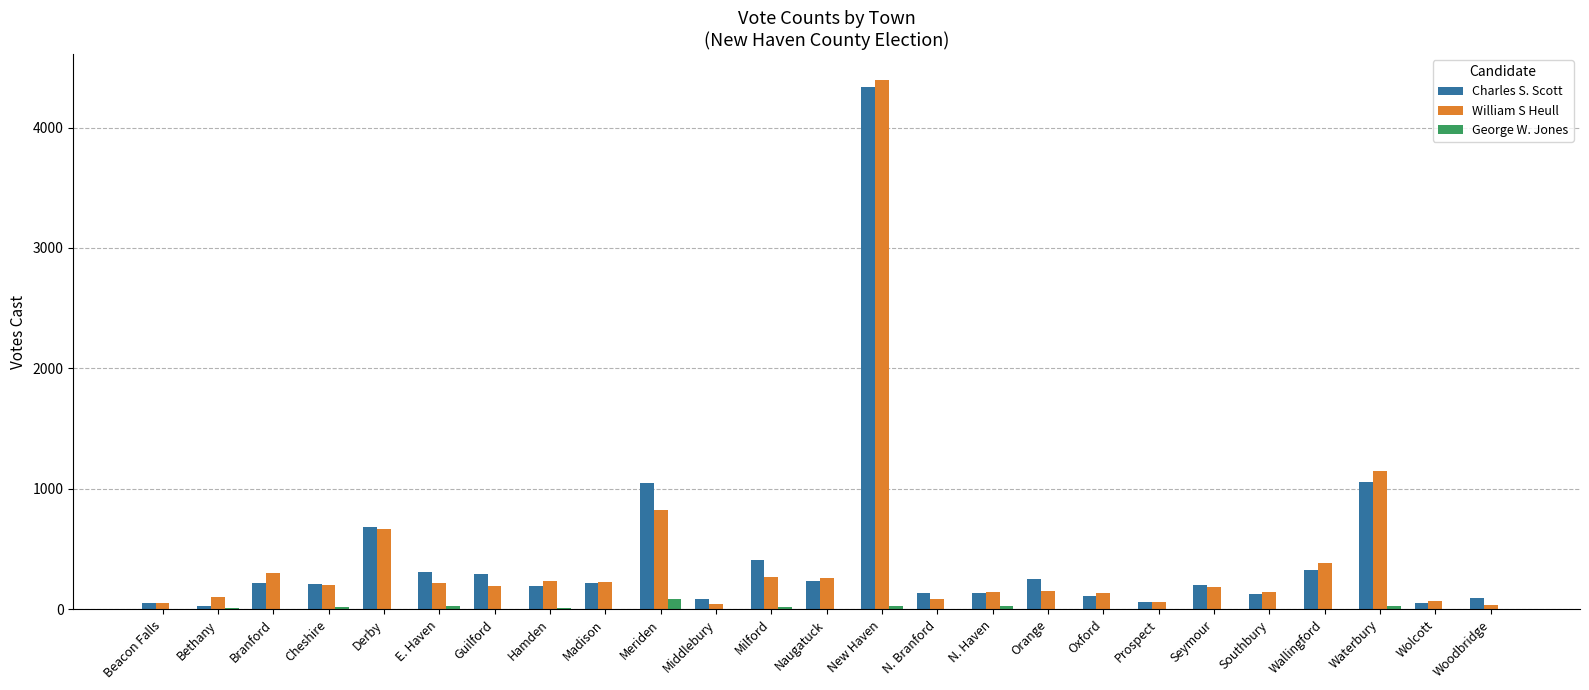

What is the sum of all William S Heull values?

10519